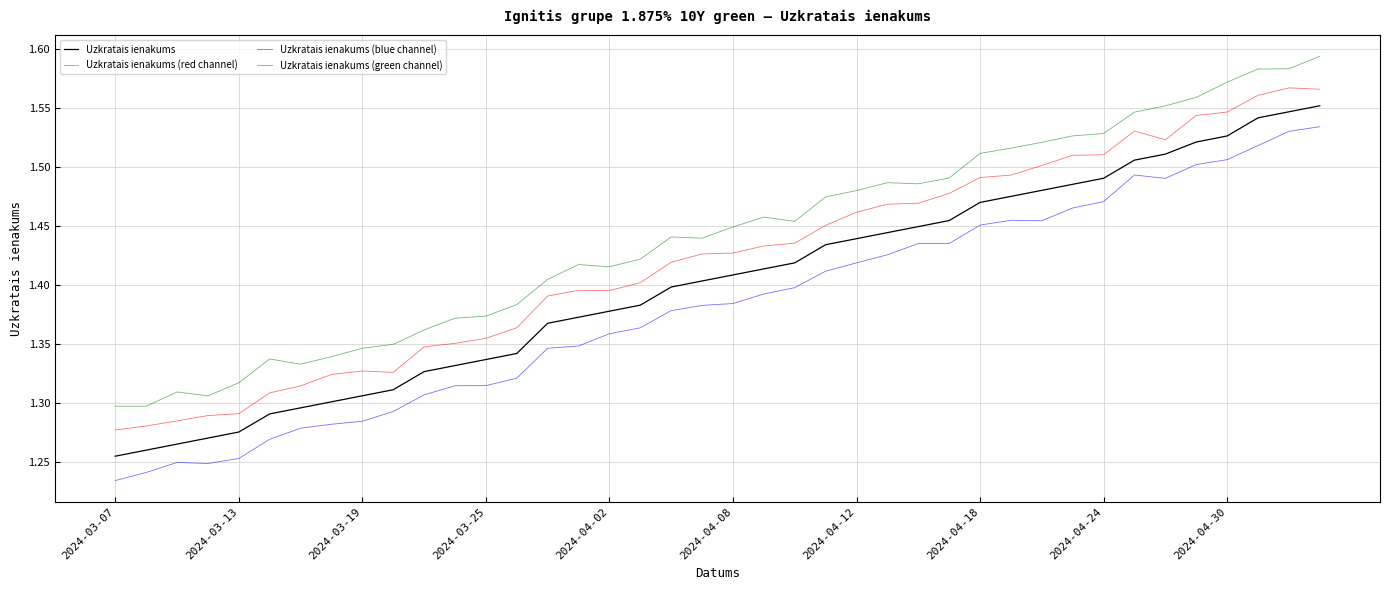

What is the difference between the maximum and minimum values in the Uzkratais ienakums (green channel) series?

0.3